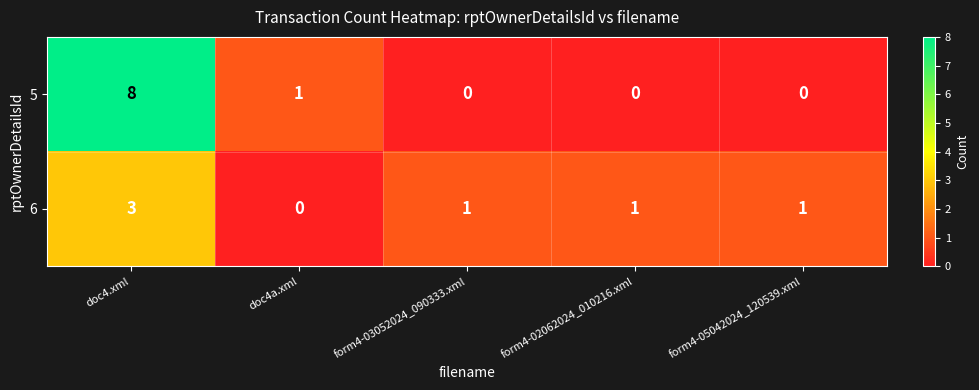

Reading left to right, list all the values displayed in this chart.

5: 8	1	0	0	0
6: 3	0	1	1	1